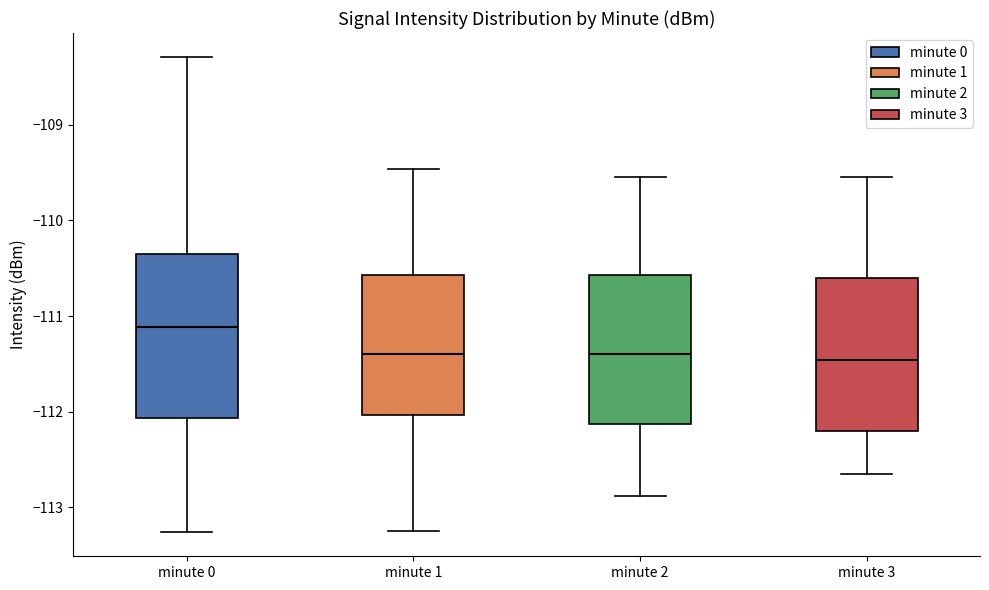

Which box is the tallest, from its lower edge to its upper edge?

minute 0